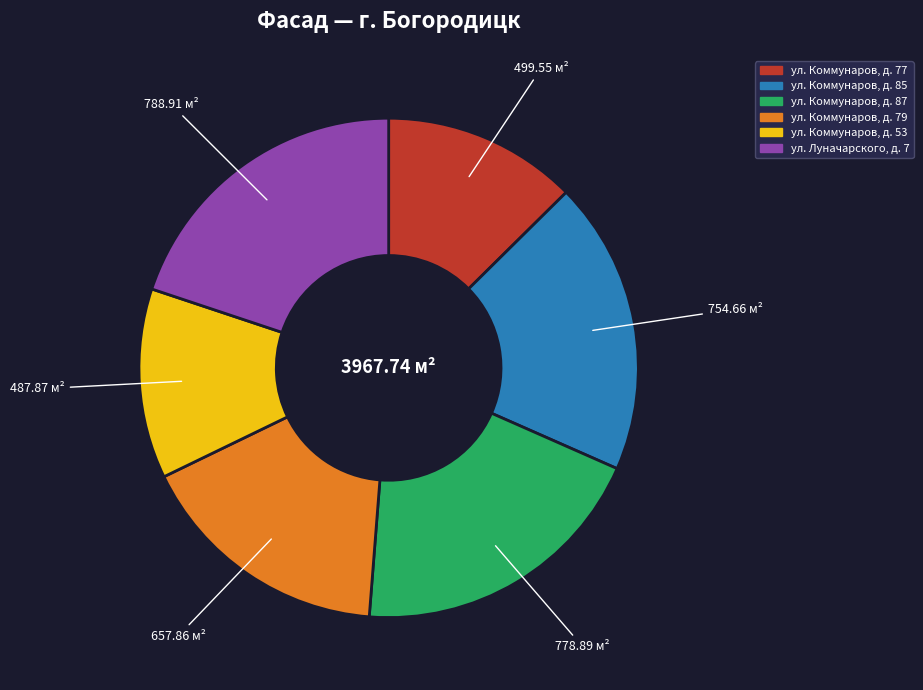

Combined, do ул. Коммунаров, д. 77 and ул. Луначарского, д. 7 account for over 50%?

No